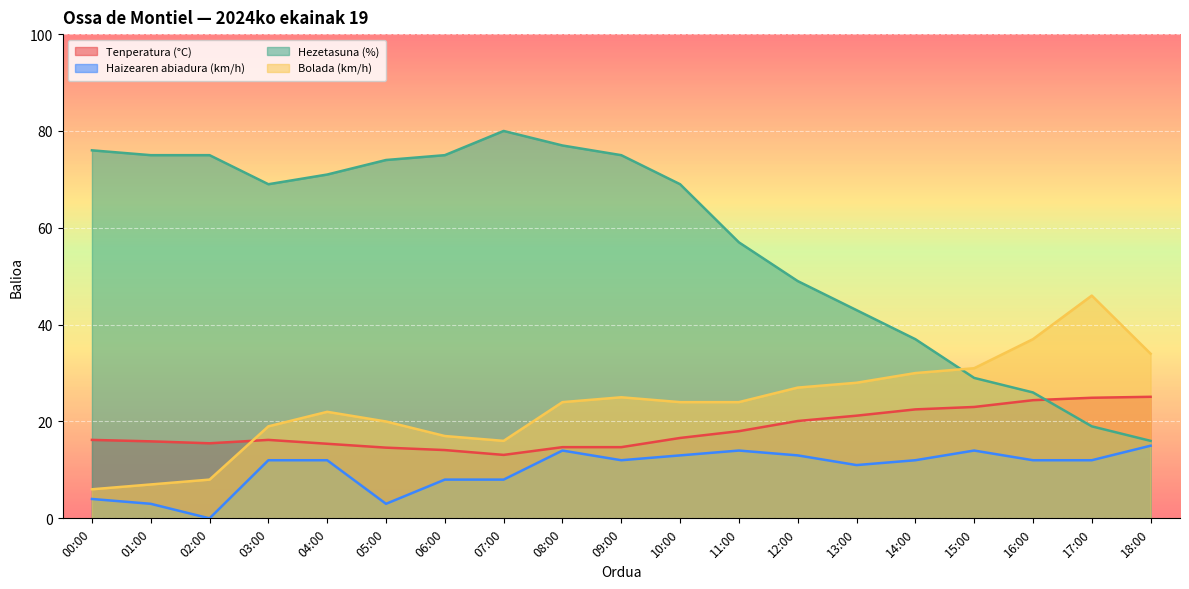

What is the difference between the Hezetasuna (%) values at 05:00 and 03:00?

5.0